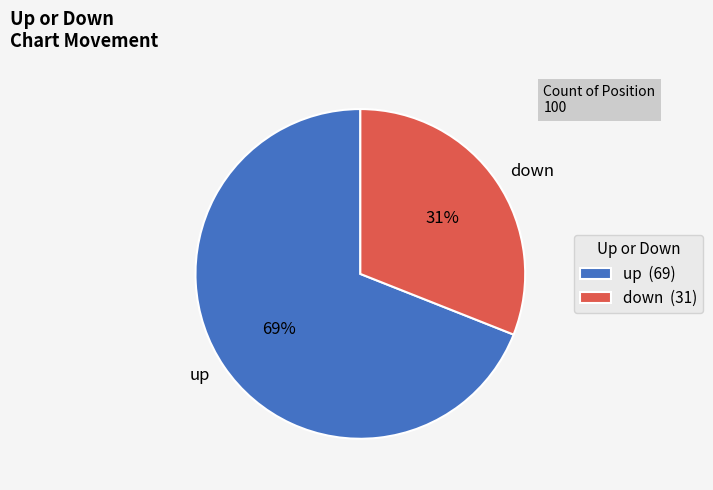

What is the majority slice?

up